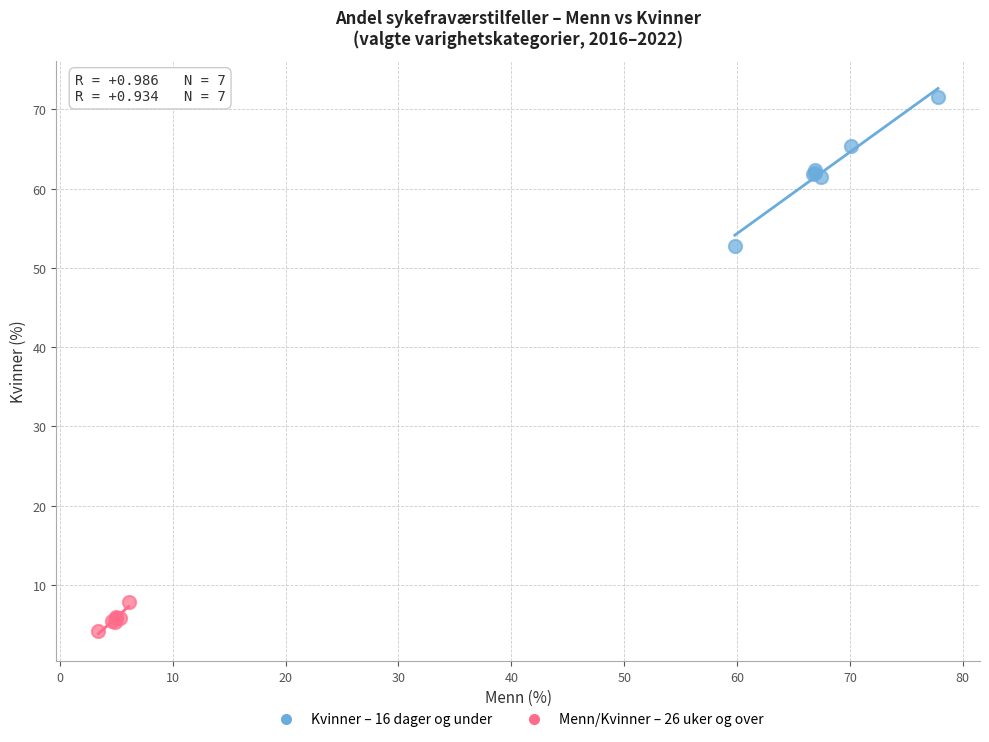

Which series has the widest spread of Y values?

Kvinner – 16 dager og under